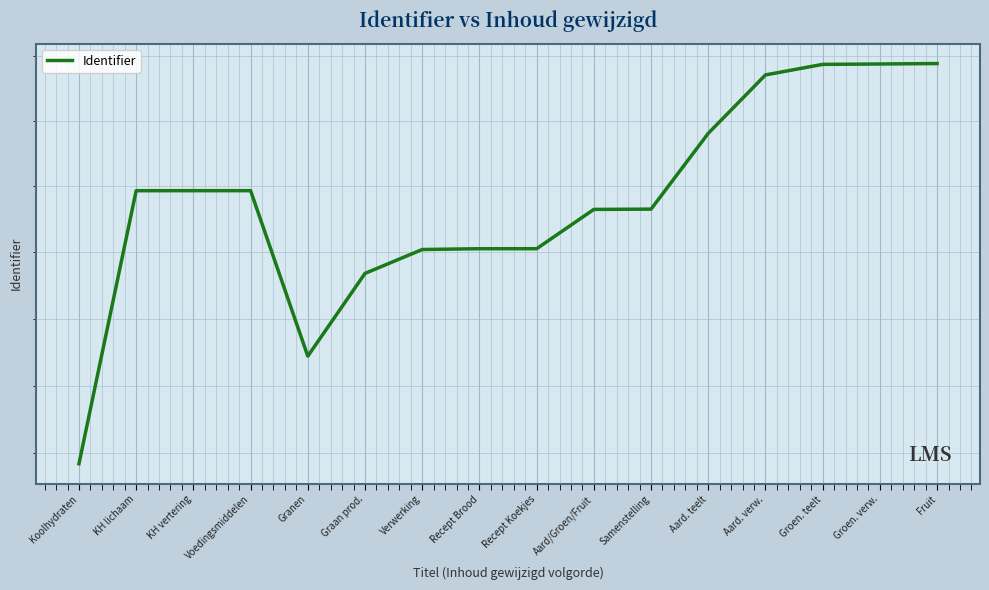

The chart shows a value of 5633895 at Graan prod.. True or false?

True